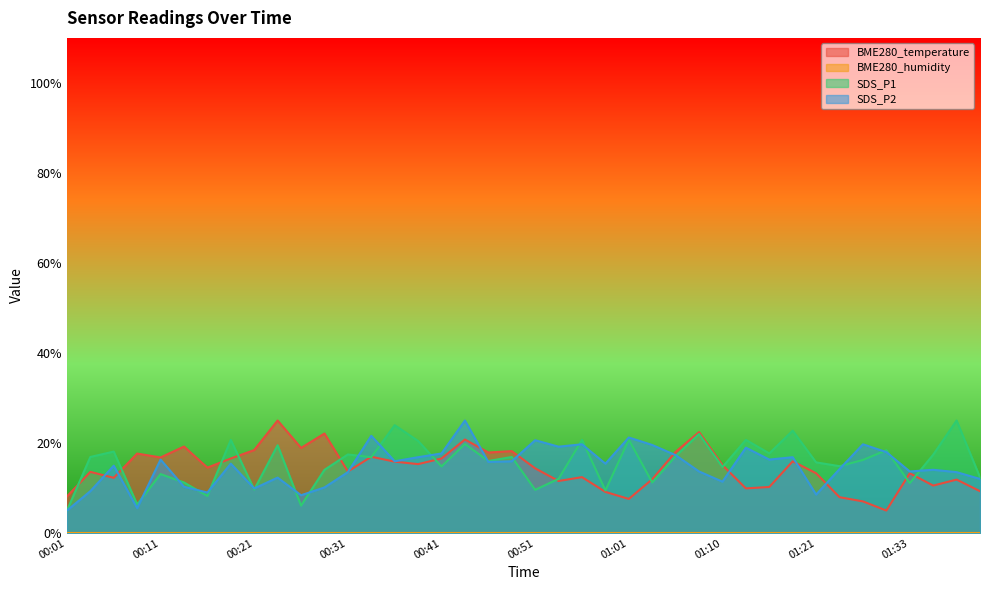

Which series has the largest range (max minus min)?

BME280_temperature